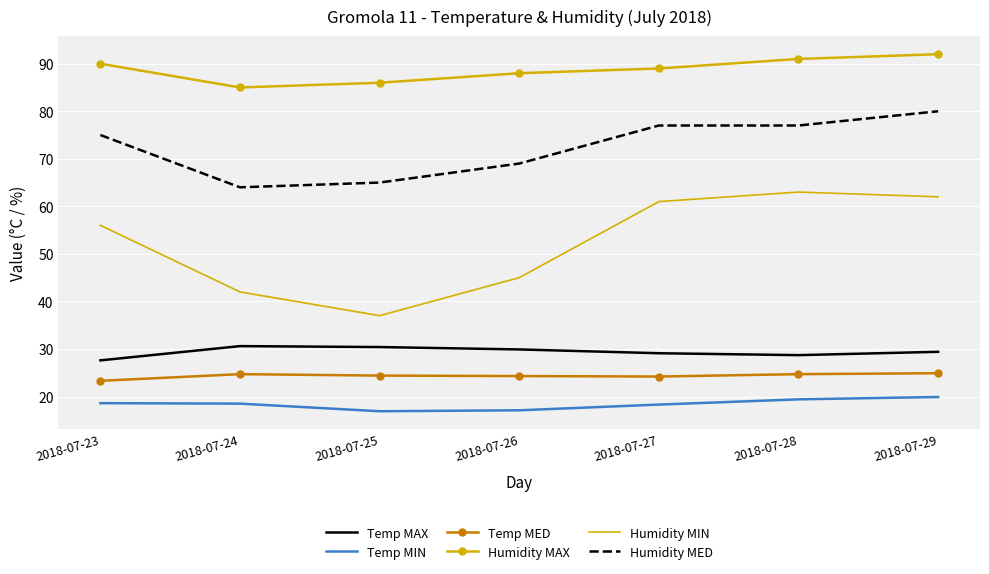

The Humidity MAX series shows 44.6 at 2018-07-26. True or false?

False